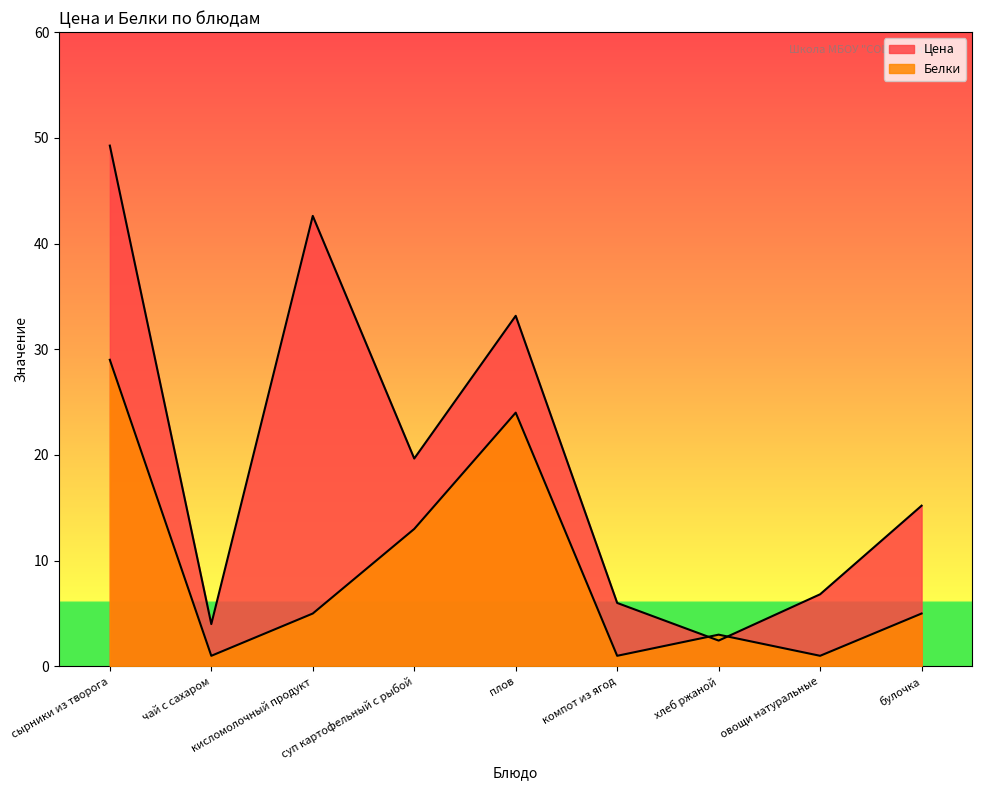

What is the maximum value shown in the chart?

49.3